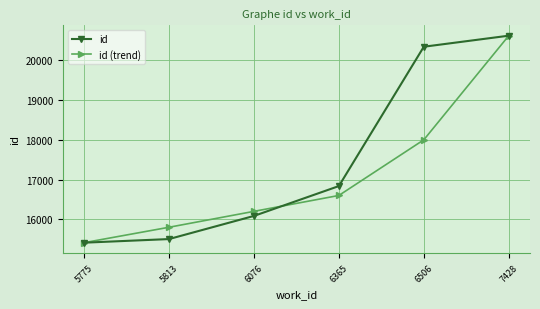

True or false: id (trend) and id cross at least once.

True